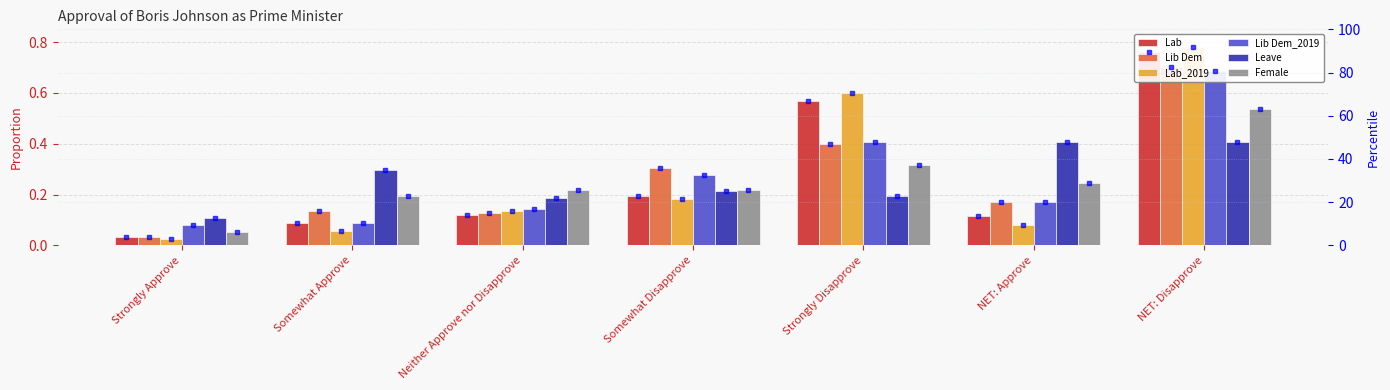

What is the value of the Lab_2019 bar at the 3rd from the left?

0.1